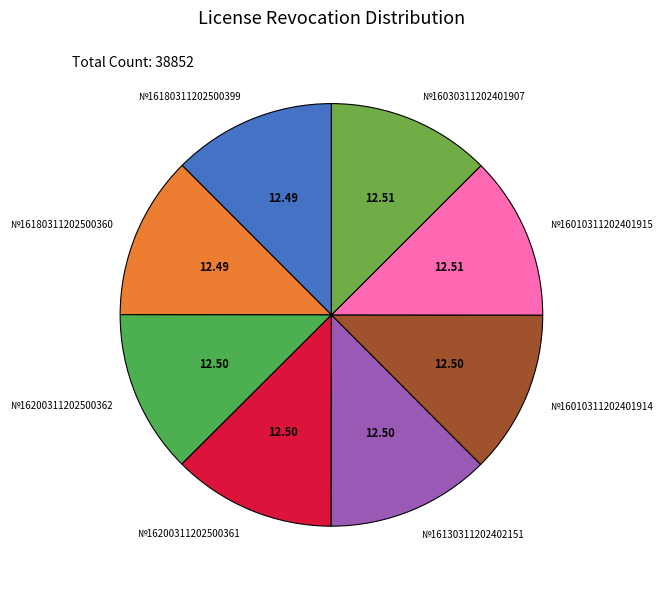

What is the ratio of the value at №16010311202401914 to the value at №16200311202500362?

1.0